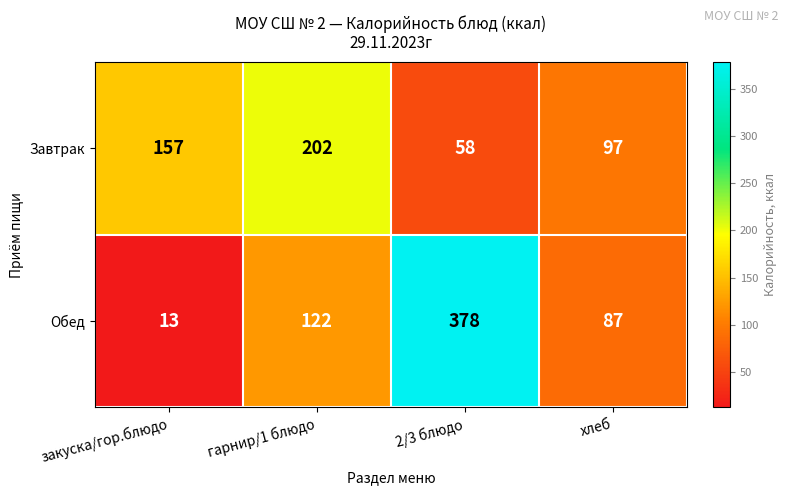

Rank the series by their maximum value, from highest to lowest.

Обед, Завтрак